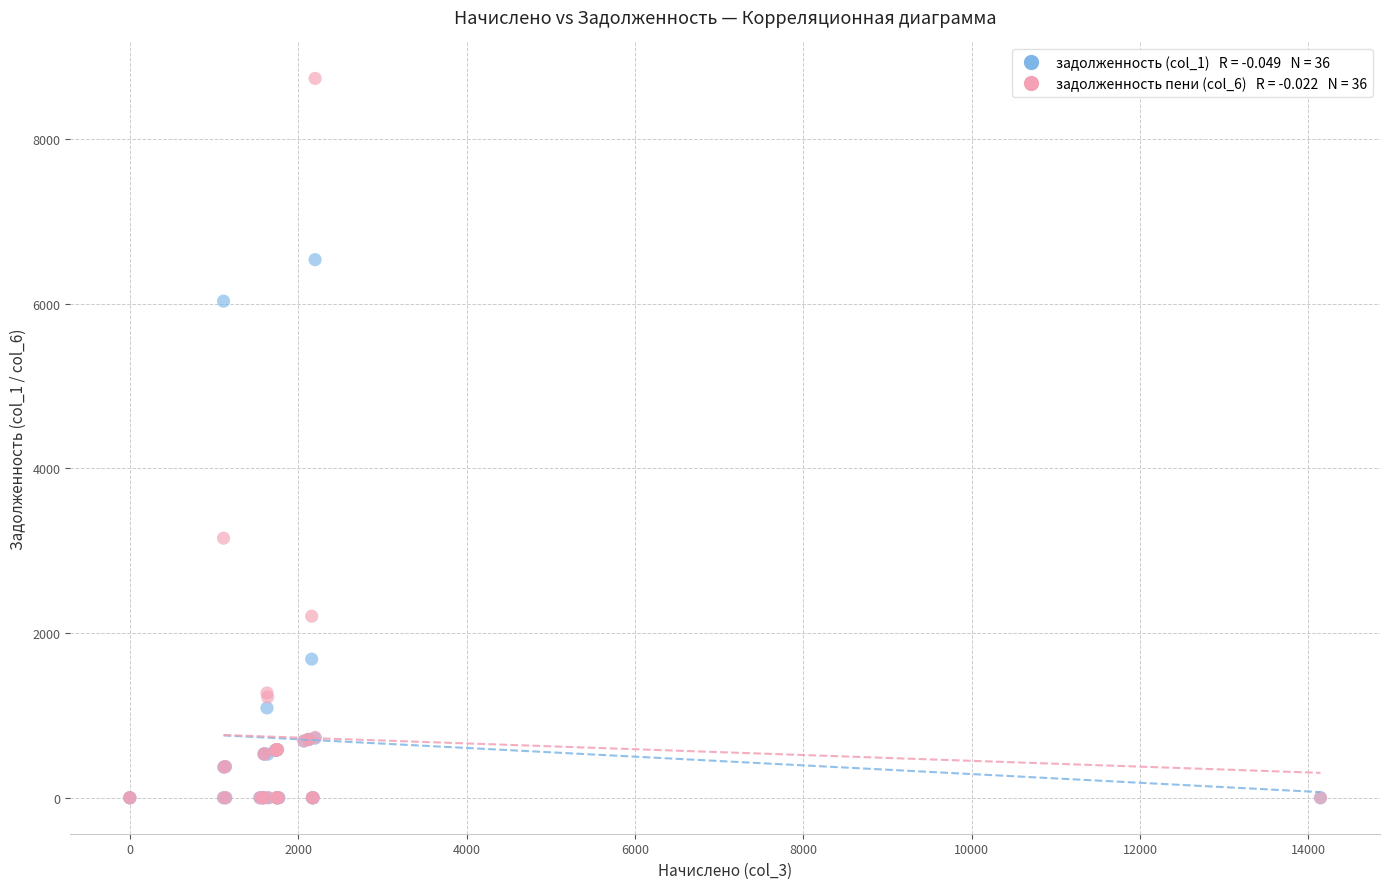

Across all series, what Y value is closest to 4368?

3152.8